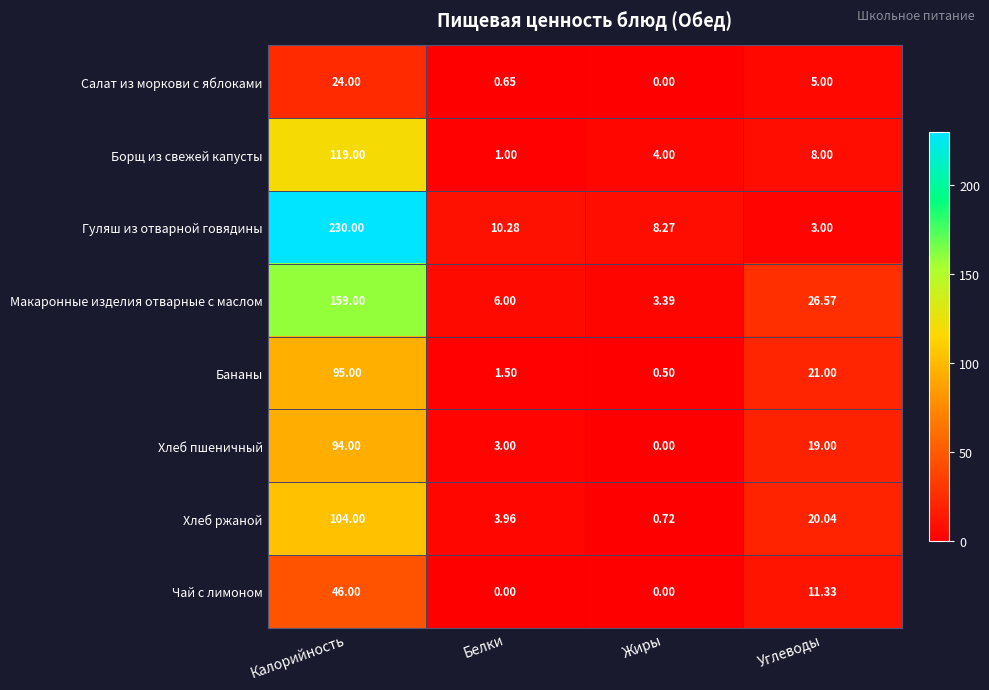

Is the value of Макаронные изделия отварные с маслом at Белки greater than the value of Гуляш из отварной говядины at Углеводы?

Yes